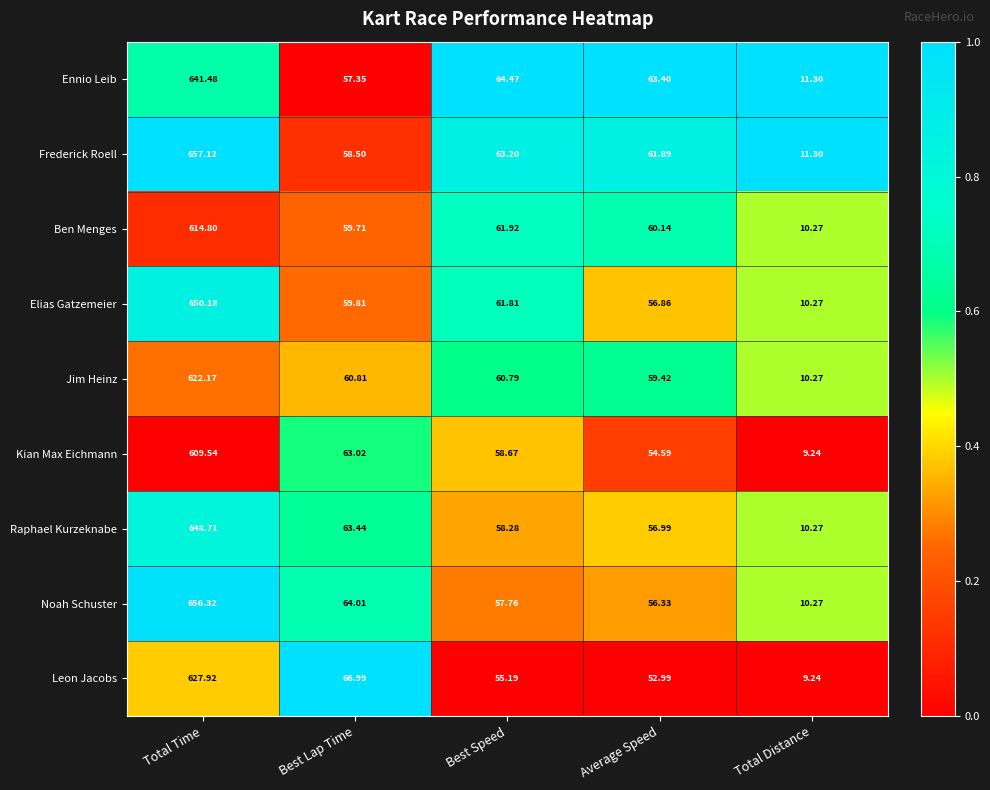

Where does the Elias Gatzemeier series first go above 59?

Total Time